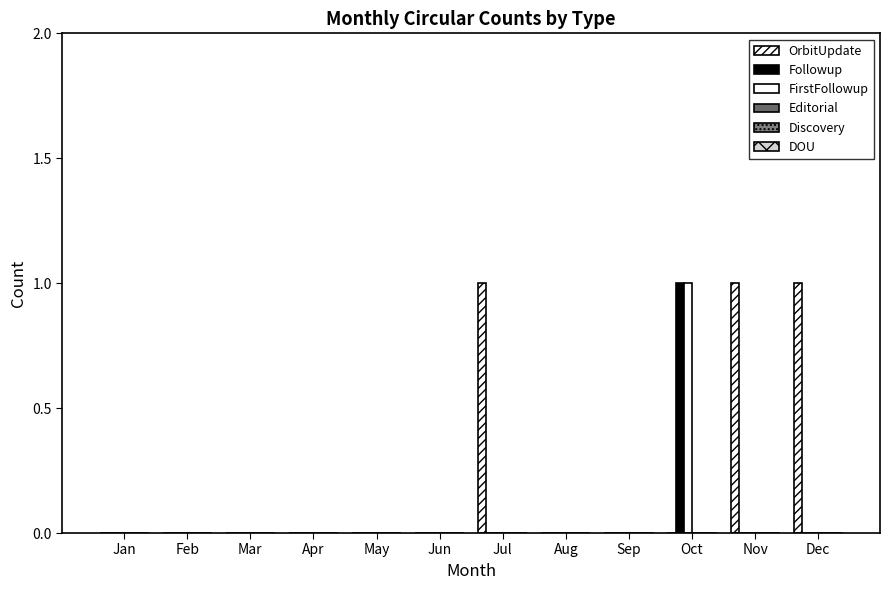

At Dec, list the series in order from smallest to largest.

Followup, FirstFollowup, Editorial, Discovery, DOU, OrbitUpdate